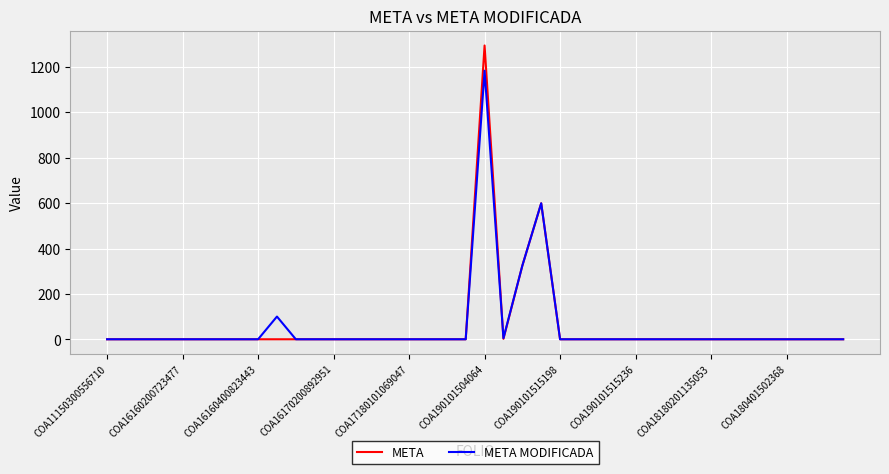

What is the greatest value displayed?

1295